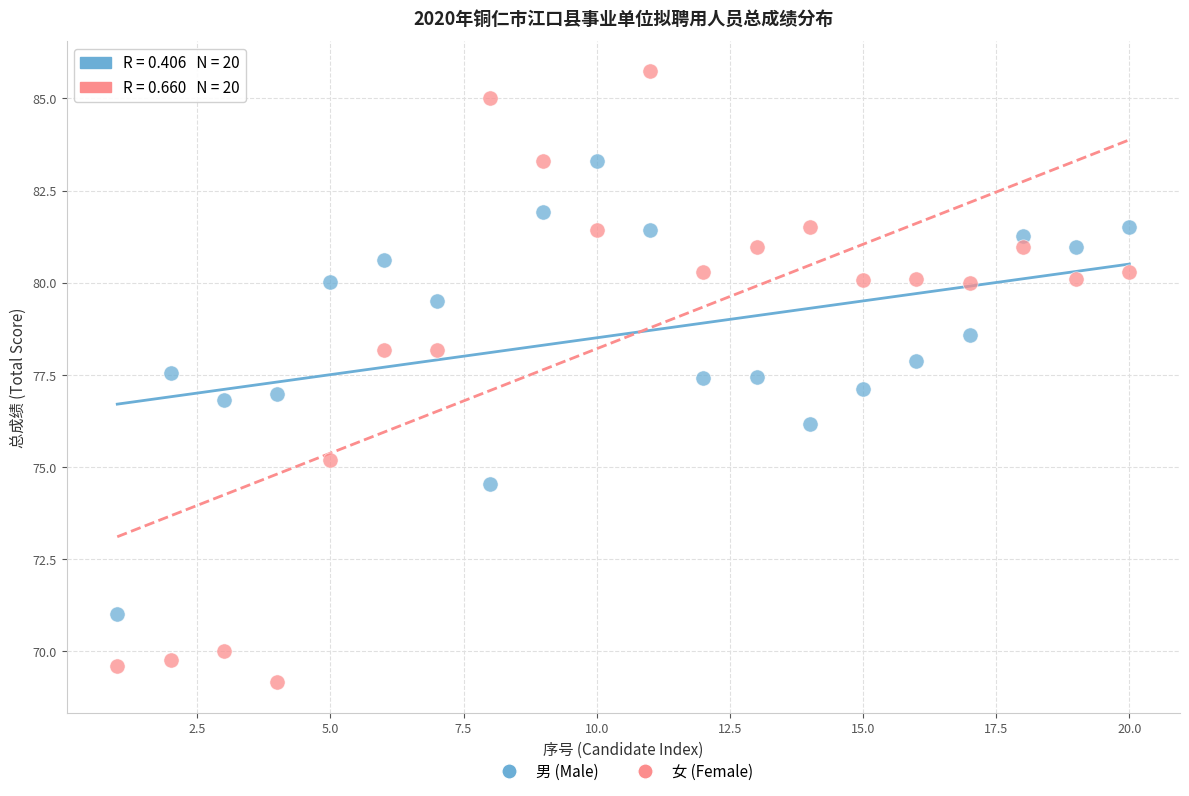

Across all data points, what is the range of X values (max minus min)?

19.0